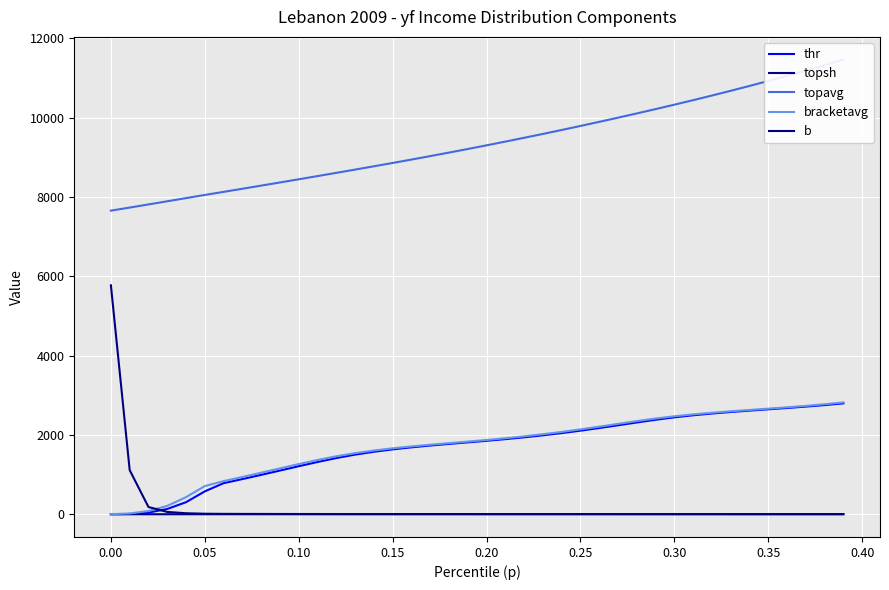

Reading left to right, transcribe all the data shown in this chart.

thr: 1.3	6.9	42.6	133.9	304.6	577.5	784.6	887.5	993.8	1102.4	1211.6	1318.2	1417.6	1504.0	1576.1	1636.5	1687.9	1732.9	1773.9	1813.1	1852.8	1894.7	1940.4	1990.8	2046.7	2108.1	2174.4	2244.0	2314.7	2382.9	2444.1	2495.9	2540.1	2578.6	2613.4	2646.5	2679.7	2714.7	2753.2	2796.6
topsh: 1.0	1.0	1.0	1.0	1.0	1.0	1.0	1.0	1.0	1.0	1.0	1.0	1.0	1.0	1.0	1.0	1.0	1.0	1.0	1.0	1.0	1.0	1.0	1.0	1.0	1.0	1.0	1.0	1.0	0.9	0.9	0.9	0.9	0.9	0.9	0.9	0.9	0.9	0.9	0.9
topavg: 7655.9	7733.2	7811.9	7891.5	7971.5	8050.9	8129.0	8207.4	8286.4	8365.9	8446.0	8526.7	8608.1	8690.2	8773.3	8857.6	8943.3	9030.4	9119.2	9209.6	9301.8	9395.8	9491.7	9589.5	9689.1	9790.6	9894.0	9999.2	10106.5	10215.7	10327.2	10441.0	10557.5	10676.9	10799.3	10925.0	11054.1	11186.8	11323.1	11463.2
bracketavg: 2.8	21.2	82.6	211.6	431.6	711.5	835.8	940.4	1047.9	1157.1	1265.3	1368.7	1462.0	1541.1	1607.1	1662.8	1710.8	1753.6	1793.6	1832.9	1873.5	1917.2	1965.2	2018.3	2077.0	2140.9	2209.0	2279.4	2349.2	2414.3	2470.7	2518.5	2559.7	2596.2	2630.0	2663.0	2697.0	2733.6	2774.5	2820.8
b: 5773.1	1113.2	183.3	58.9	26.2	13.9	10.4	9.2	8.3	7.6	7.0	6.5	6.1	5.8	5.6	5.4	5.3	5.2	5.1	5.1	5.0	5.0	4.9	4.8	4.7	4.6	4.6	4.5	4.4	4.3	4.2	4.2	4.2	4.1	4.1	4.1	4.1	4.1	4.1	4.1